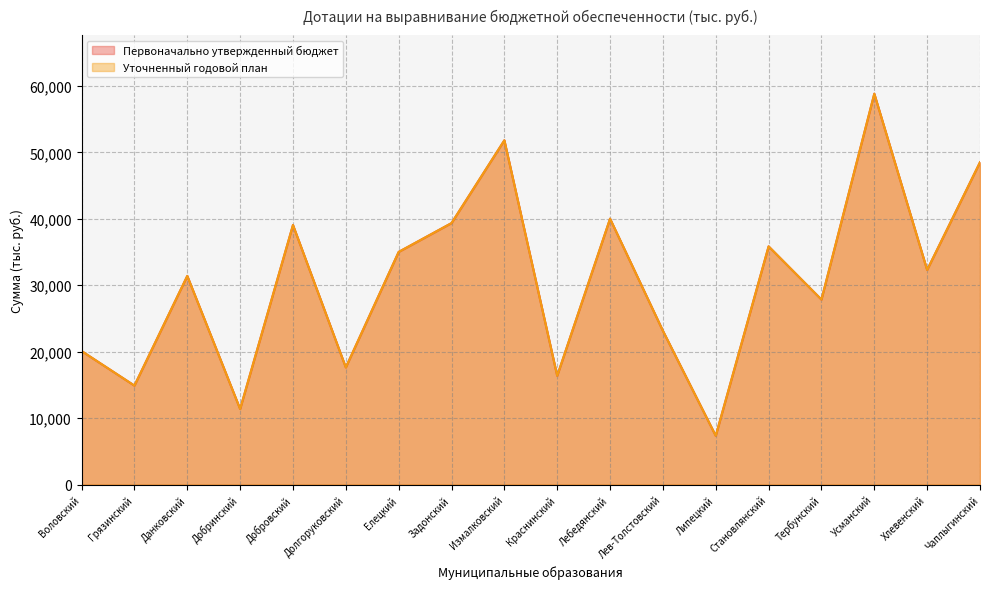

Which series has the largest range (max minus min)?

Первоначально утвержденный бюджет